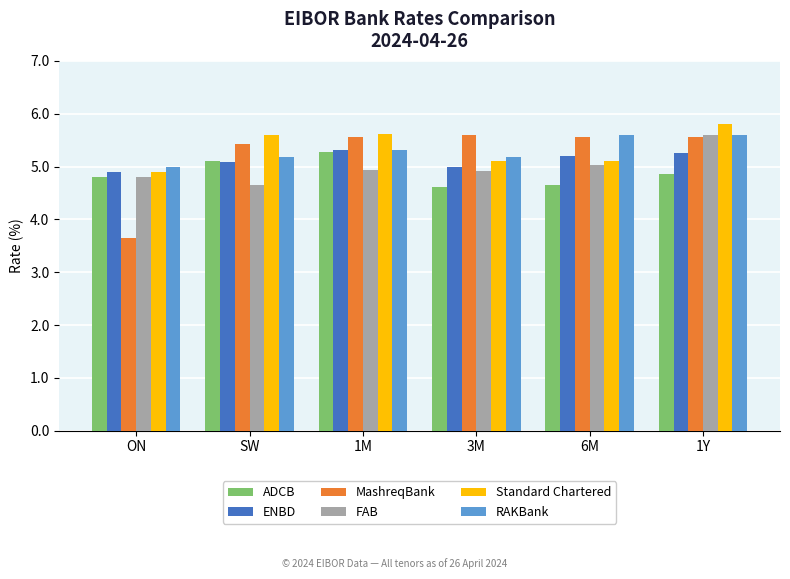

Is it true that RAKBank equals 5.3 at 1M?

True